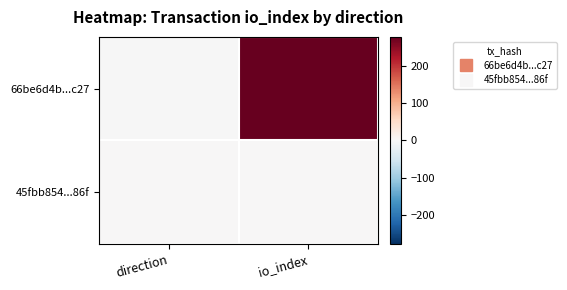

Which category has the lowest value across all series?

direction